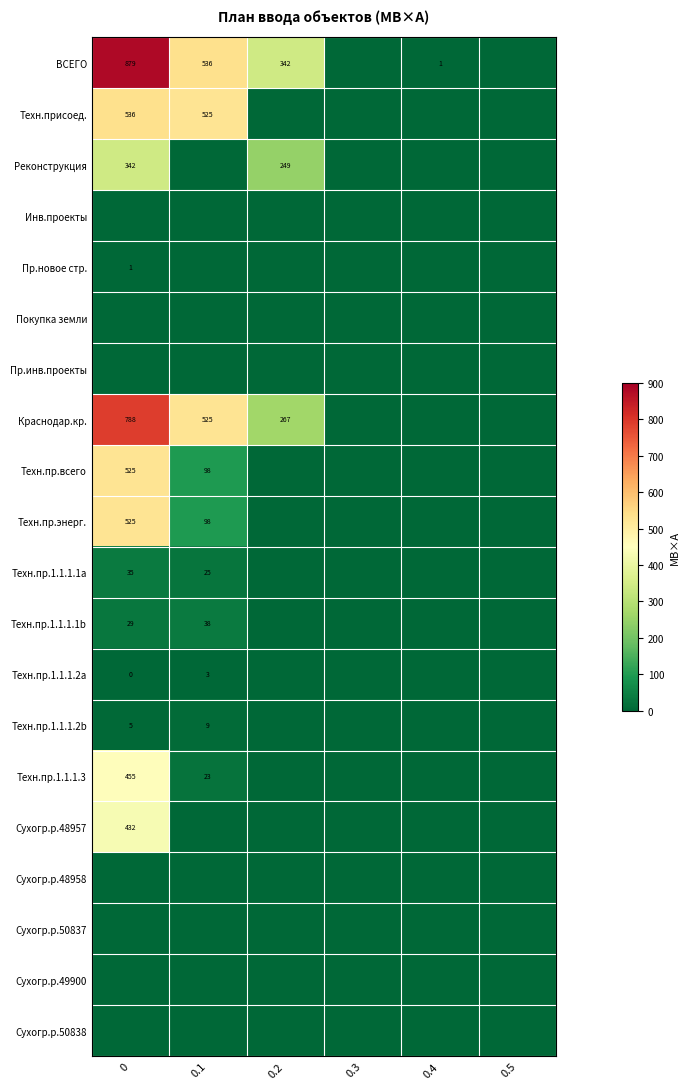

True or false: Техн.присоед. has a value of 536 at 0.

True